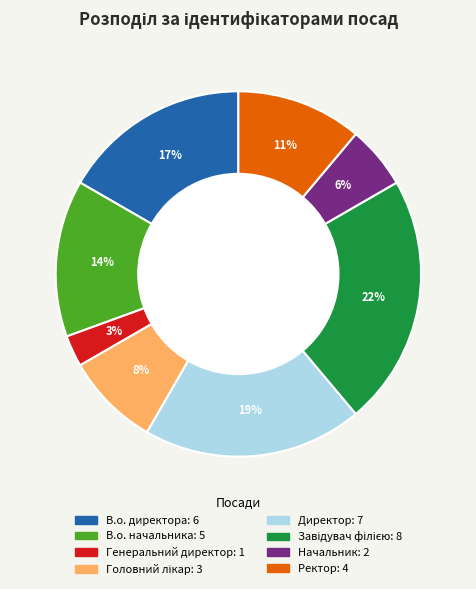

Is there a majority slice in this chart?

No